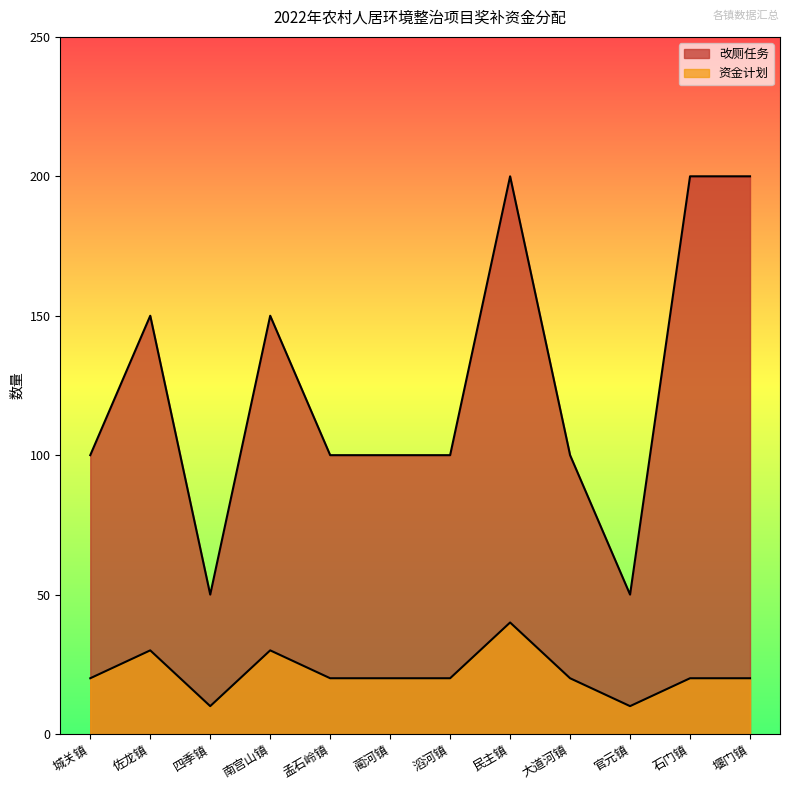

True or false: 资金计划 has a value of 16 at 官元镇.

False